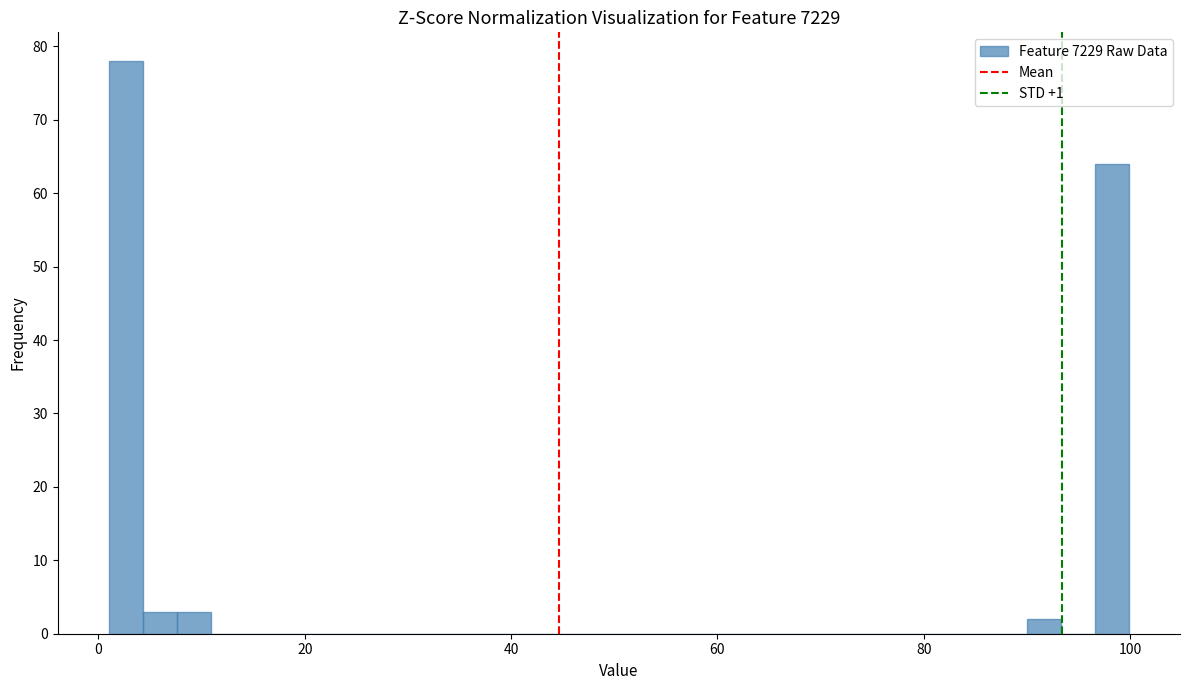

Read against the x-axis, roughly where is the centre of the tallest bar?

2